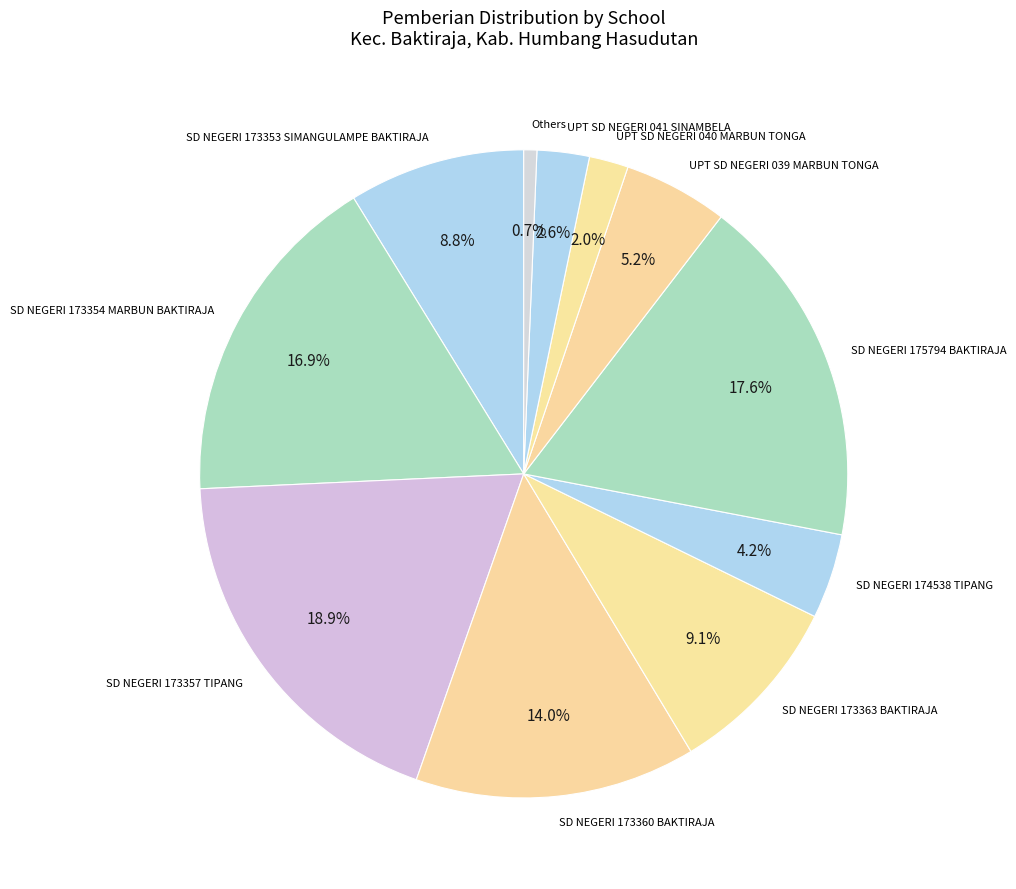

To the nearest percent, what percentage of the pie is UPT SD NEGERI 039 MARBUN TONGA?

5%